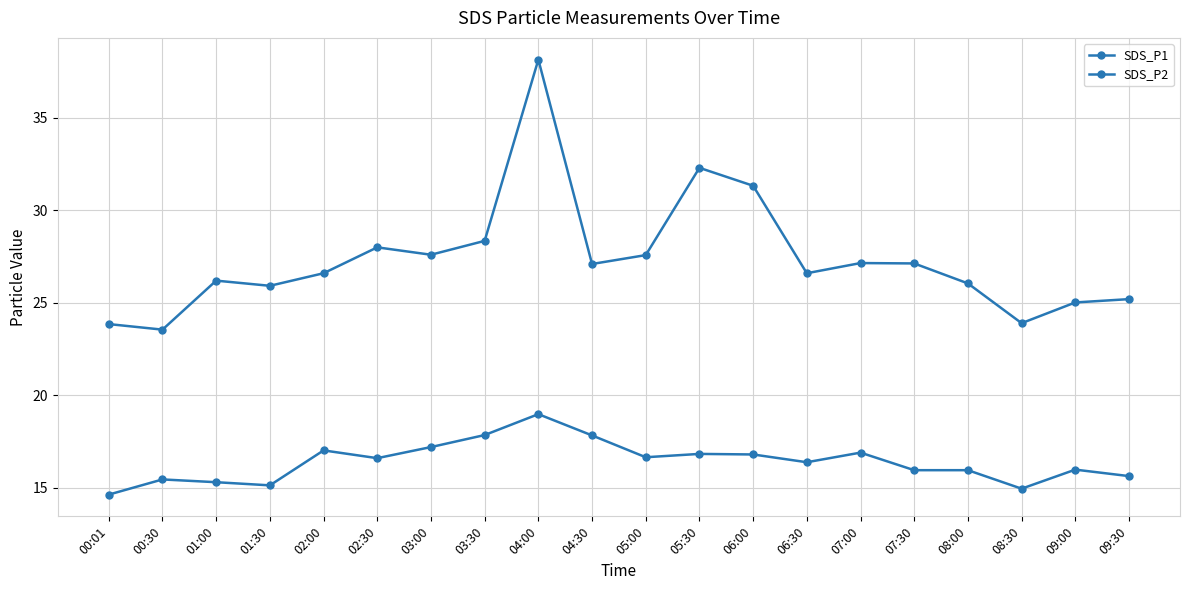

Is the value of SDS_P1 at 01:30 greater than the value of SDS_P2 at 07:00?

Yes